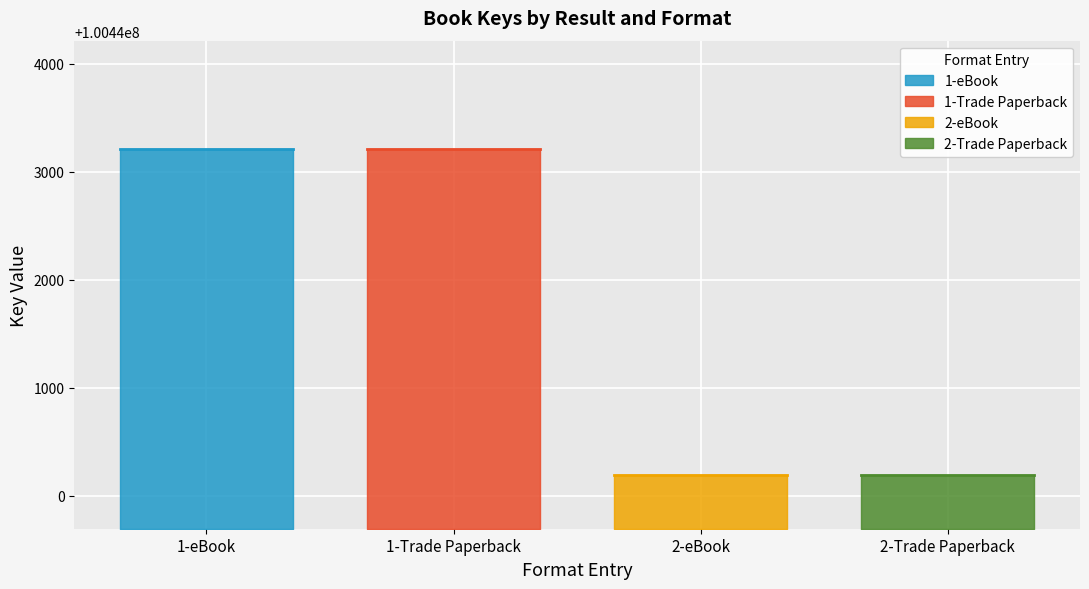

What is the average value?

100441704